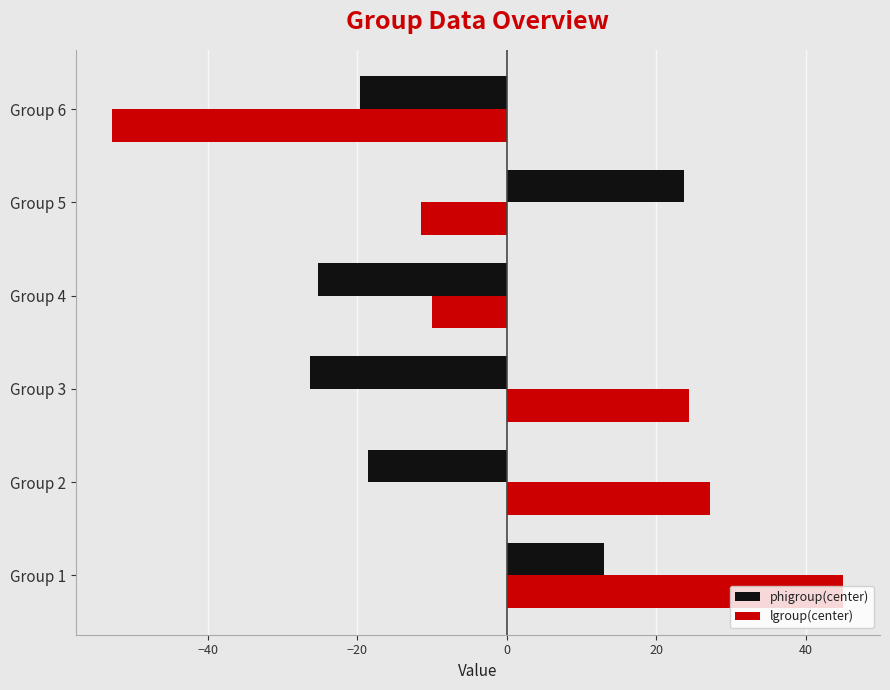

At which category does the chart reach its peak across all series?

Group 1